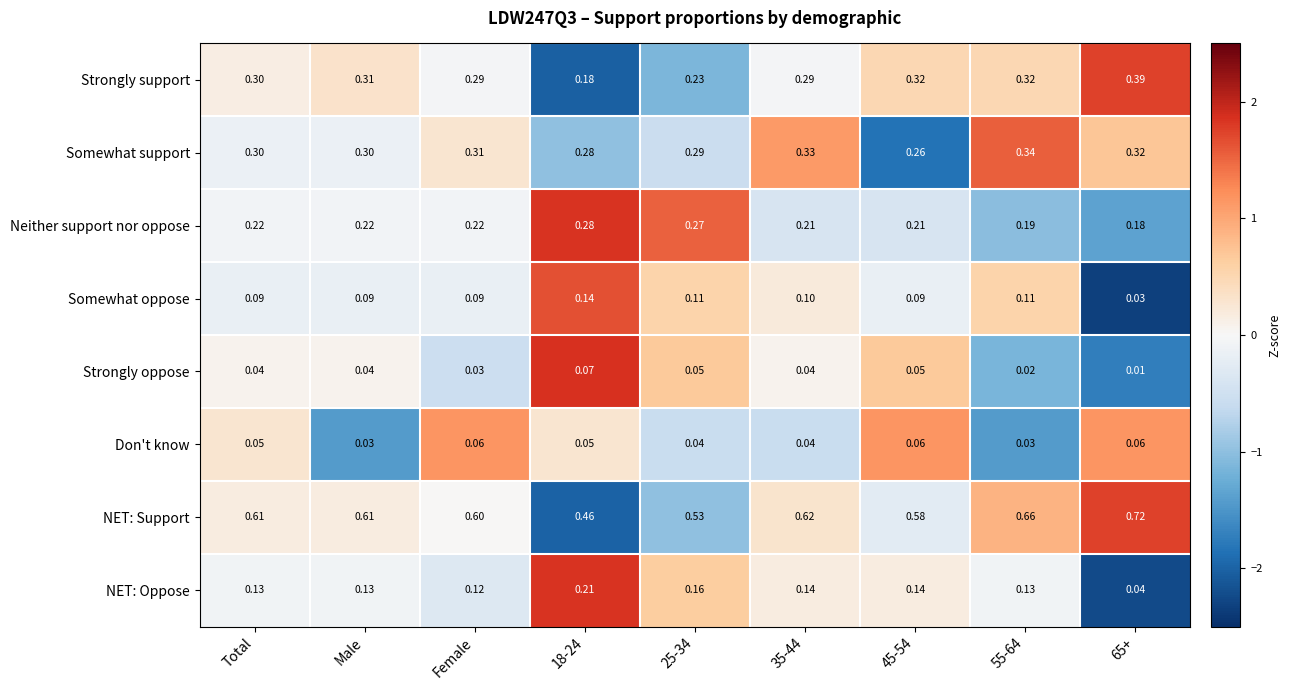

Which series has the largest range (max minus min)?

NET: Support